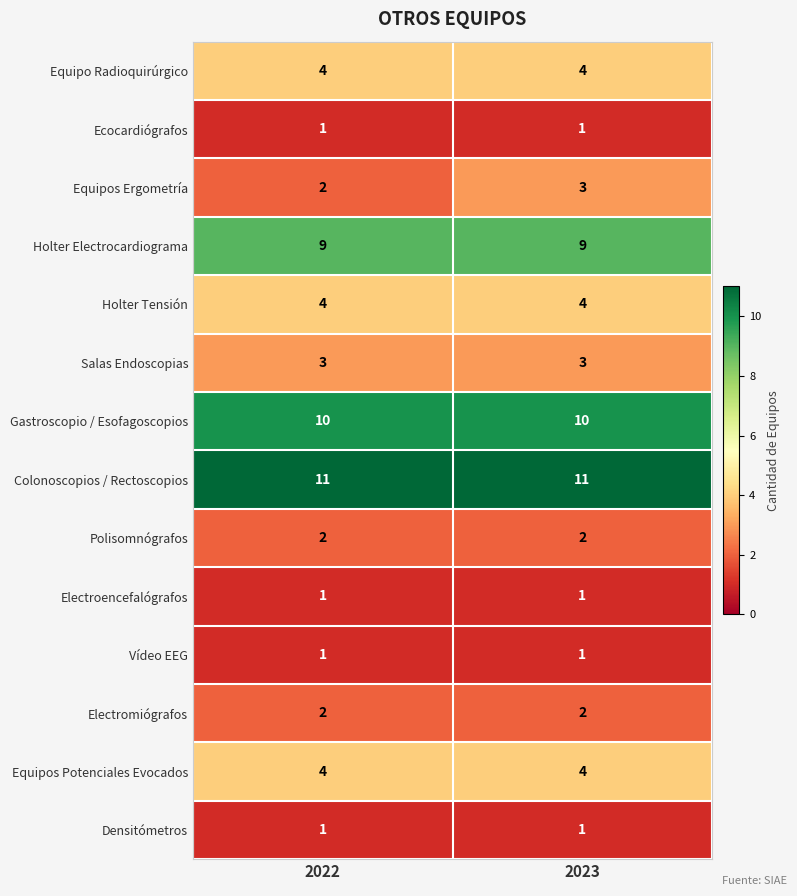

What is the total value across all series at 2022?

55